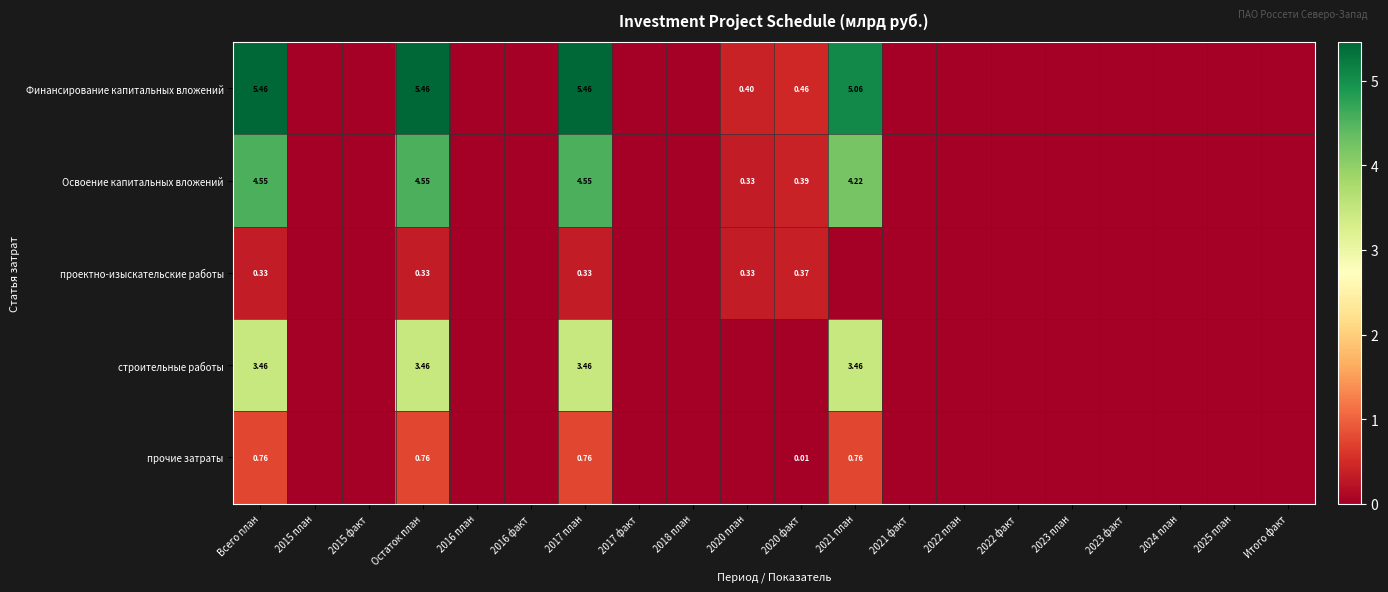

What is the difference between the maximum and minimum values in the Финансирование капитальных вложений series?

5.5